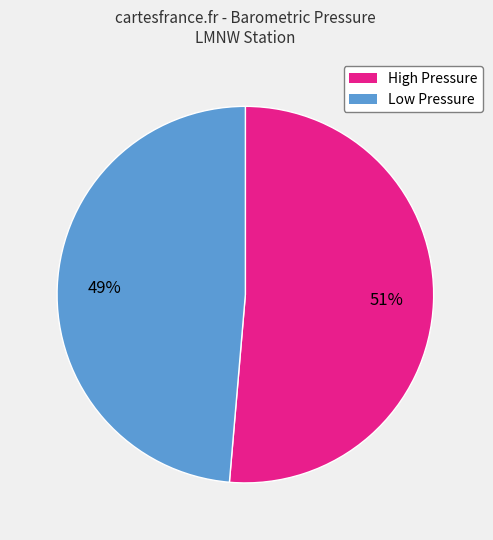

Is there a majority slice in this chart?

Yes